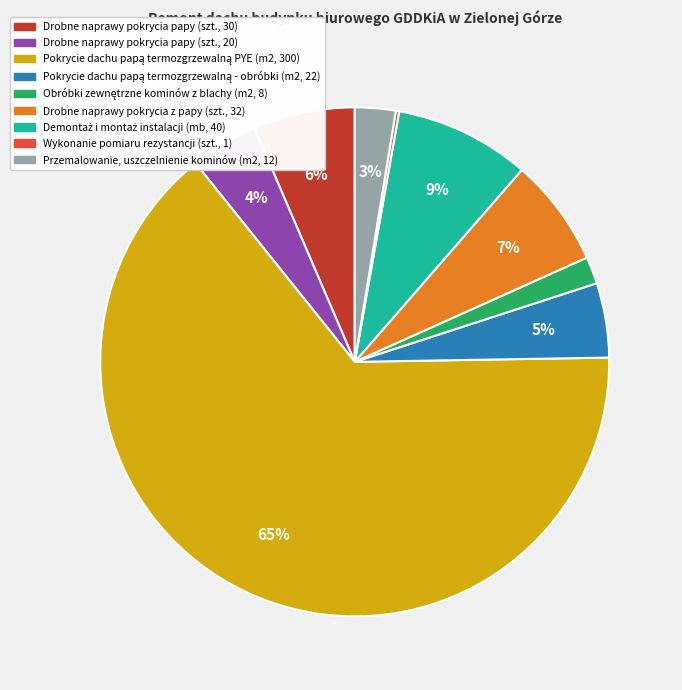

Is it true that Drobne naprawy pokrycia z papy (szt., 32) is 1% of the pie?

False